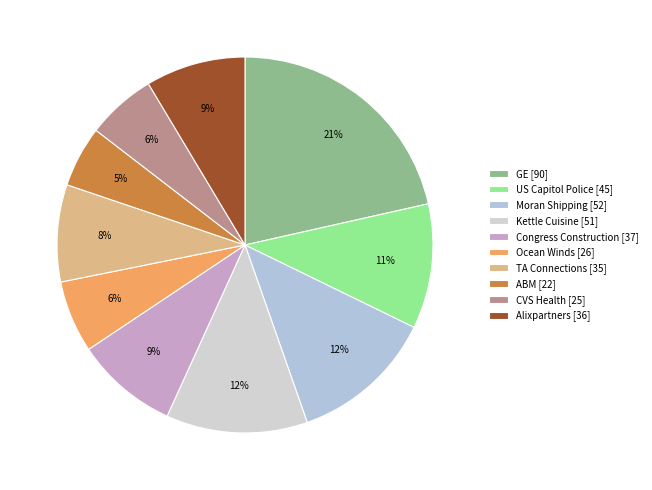

Rank the categories by value from lowest to highest.

ABM, CVS Health, Ocean Winds, TA Connections, Alixpartners, Congress Construction, US Capitol Police, Kettle Cuisine, Moran Shipping, GE